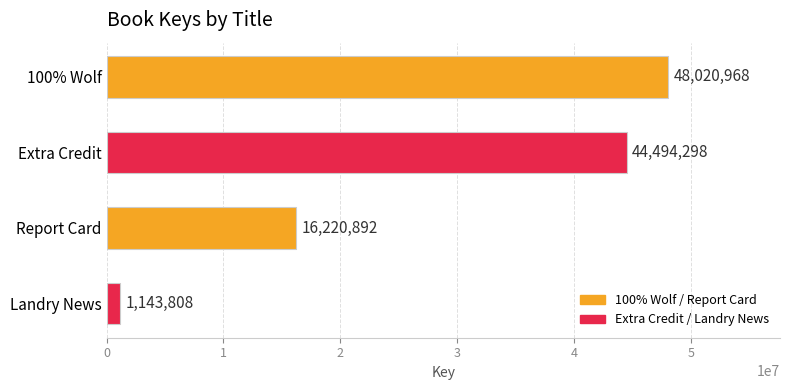

The chart shows a value of 29608989 at 100% Wolf. True or false?

False